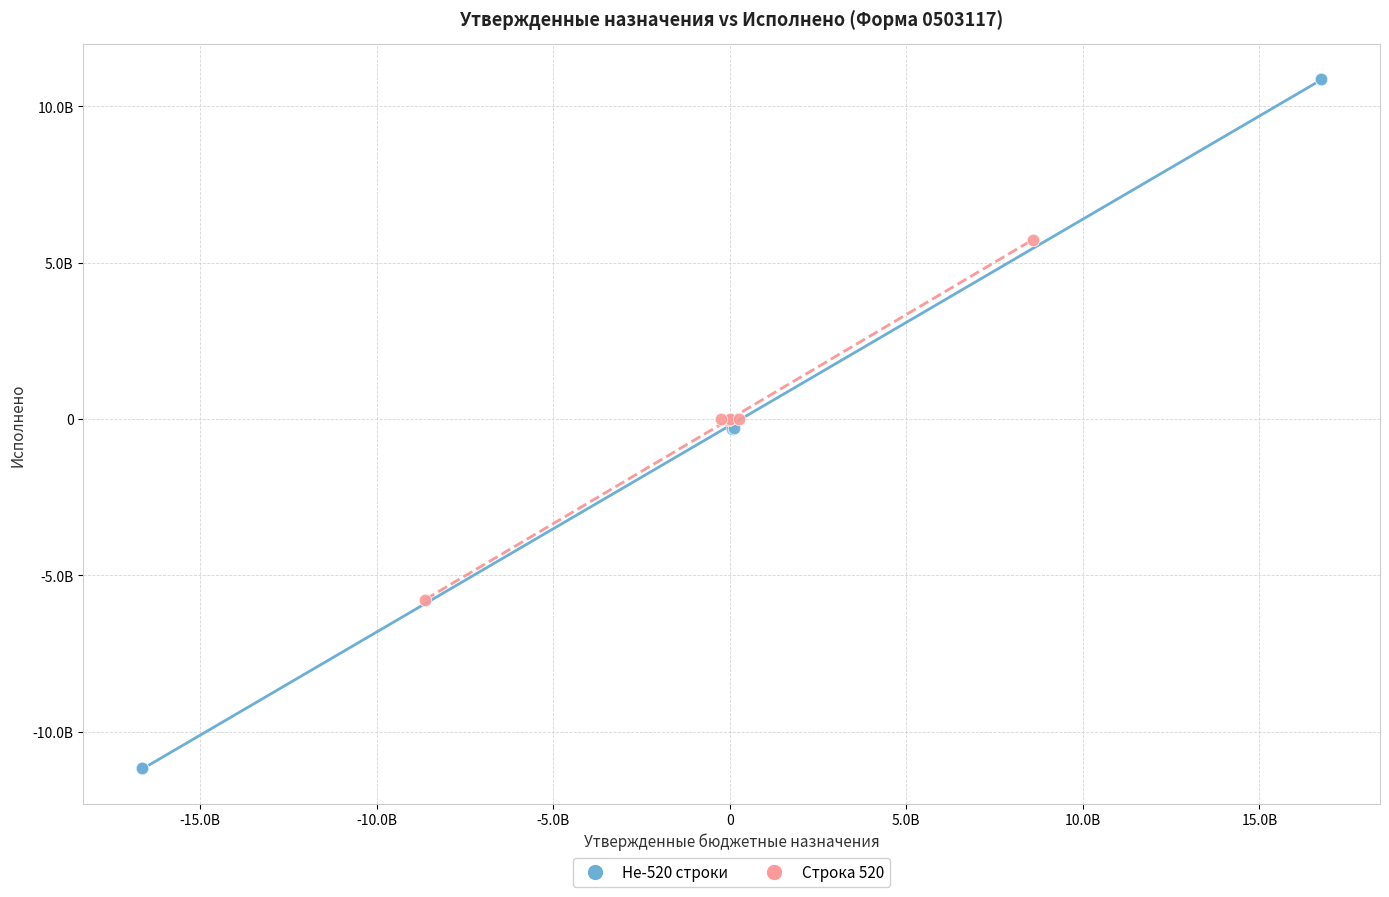

What are all the series names shown in the legend?

Не-520 строки, Строка 520